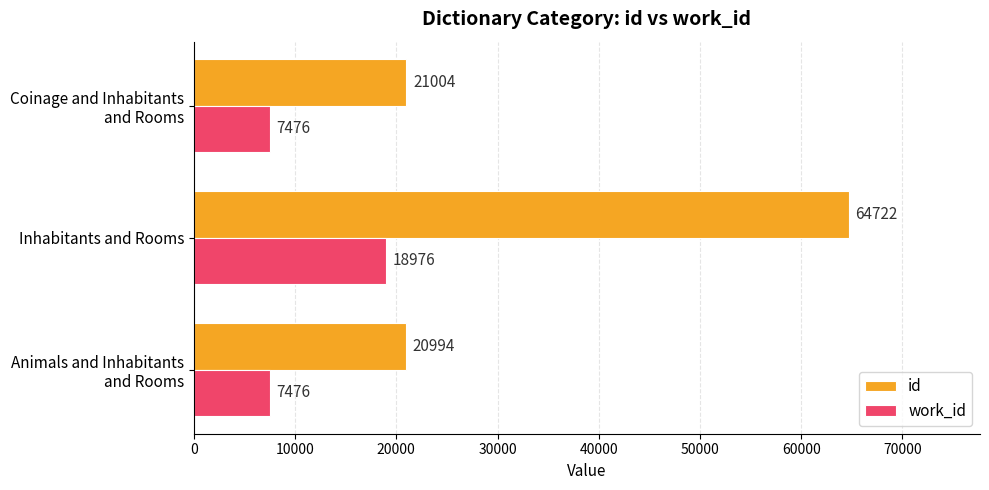

Which series has the widest spread of values?

id